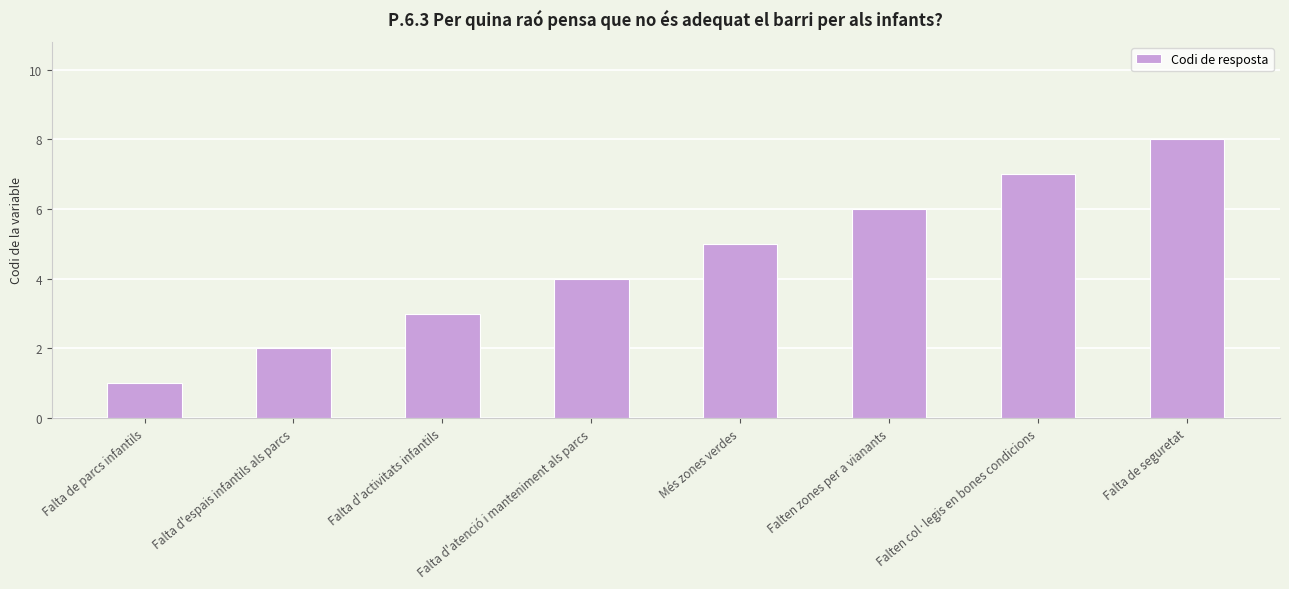

The value at Falta d'atenció i manteniment als parcs is 4. True or false?

True